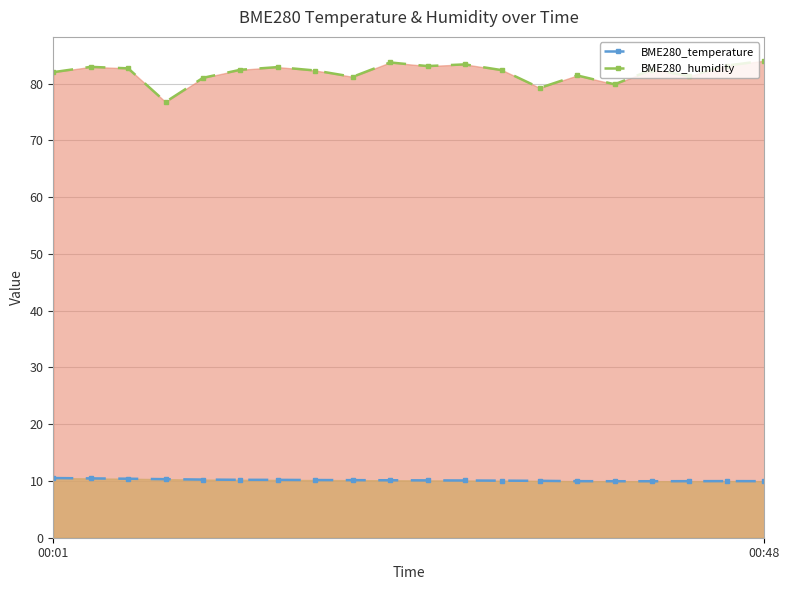

Reading left to right, transcribe all the data shown in this chart.

BME280_temperature: 10.5	10.4	10.4	10.3	10.2	10.2	10.2	10.2	10.1	10.1	10.1	10.1	10.1	10.0	10.0	9.9	9.9	10.0	10.0	10.0
BME280_humidity: 82.0	82.9	82.7	76.8	81.0	82.4	82.9	82.3	81.2	83.7	83.1	83.4	82.3	79.2	81.4	79.9	82.5	81.3	83.2	84.0